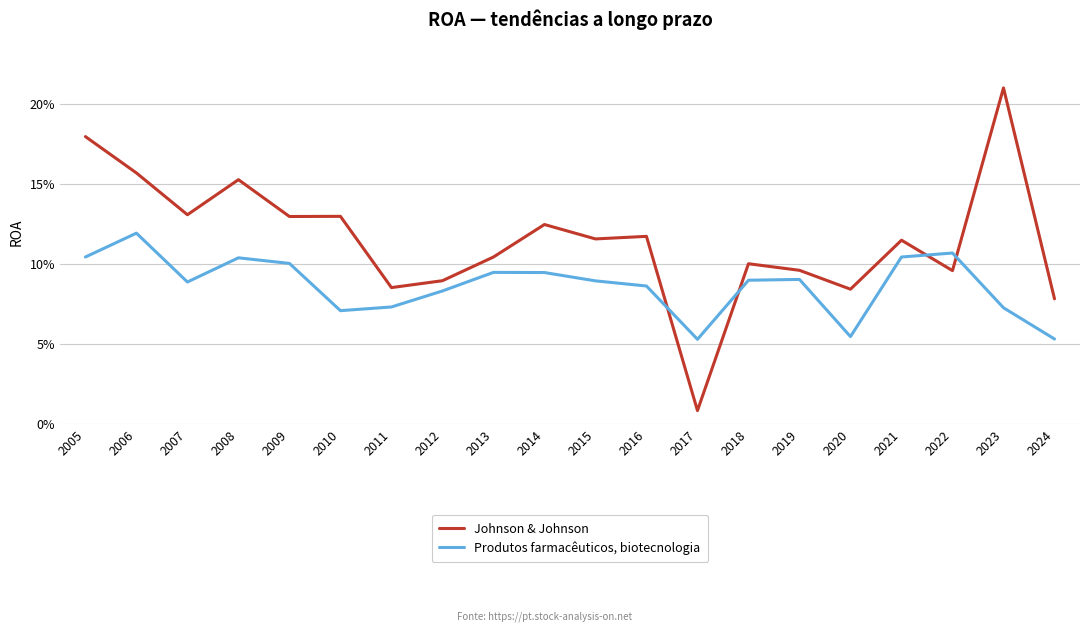

At 2024, list the series in order from smallest to largest.

Produtos farmacêuticos, biotecnologia, Johnson & Johnson